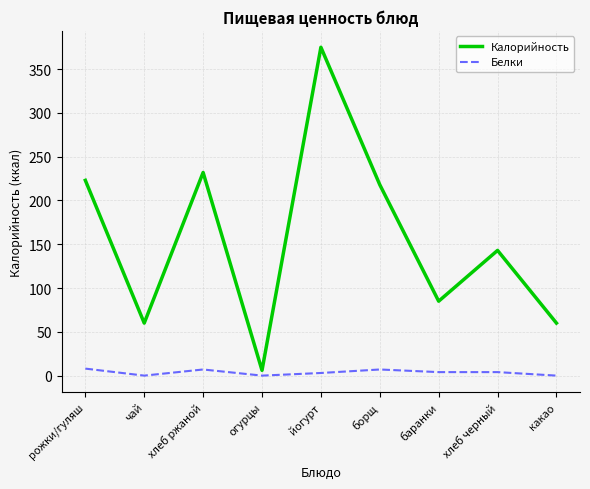

True or false: Белки and Калорийность intersect in this chart.

False